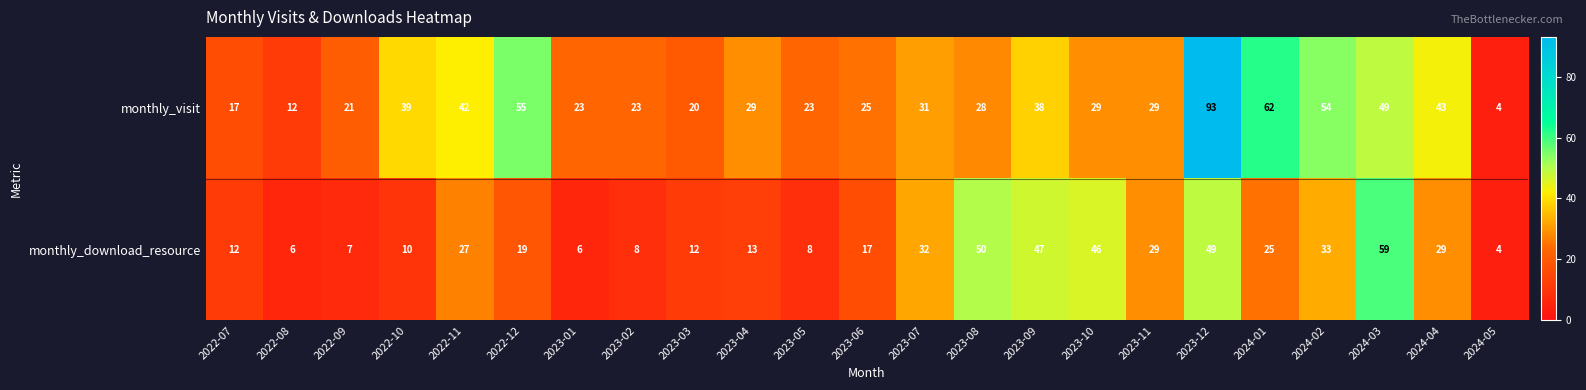

List the series in order of their overall mean, lowest first.

monthly_download_resource, monthly_visit